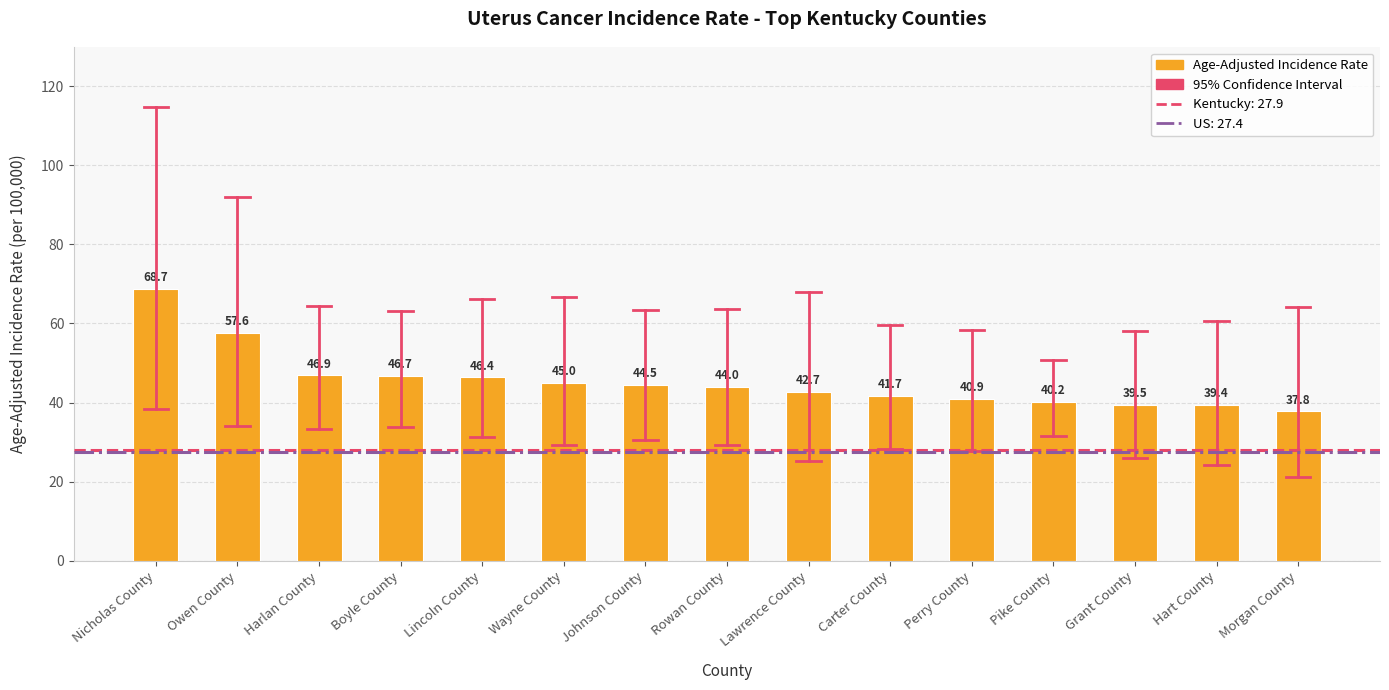

List the labels in order of value, smallest first.

Morgan County, Hart County, Grant County, Pike County, Perry County, Carter County, Lawrence County, Rowan County, Johnson County, Wayne County, Lincoln County, Boyle County, Harlan County, Owen County, Nicholas County